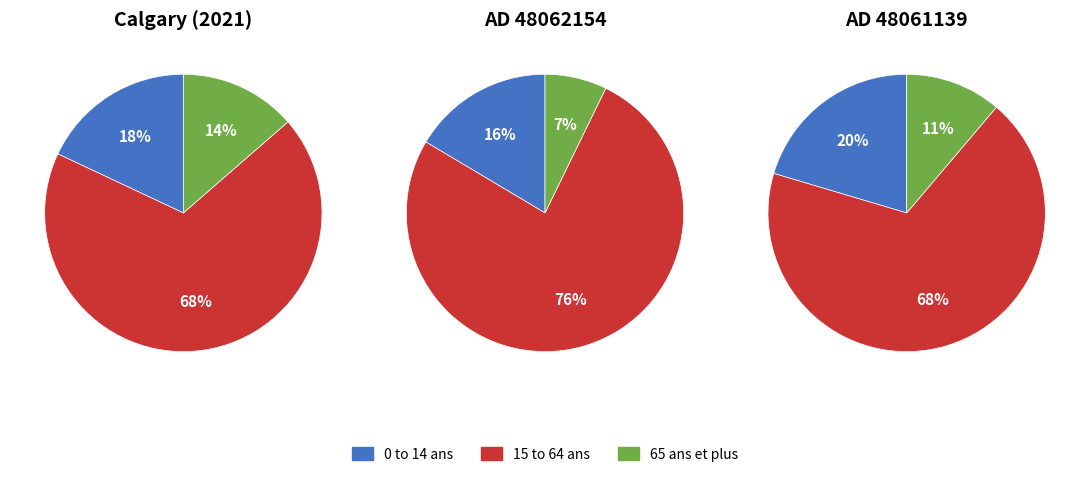

How many segments does this pie chart have?

3